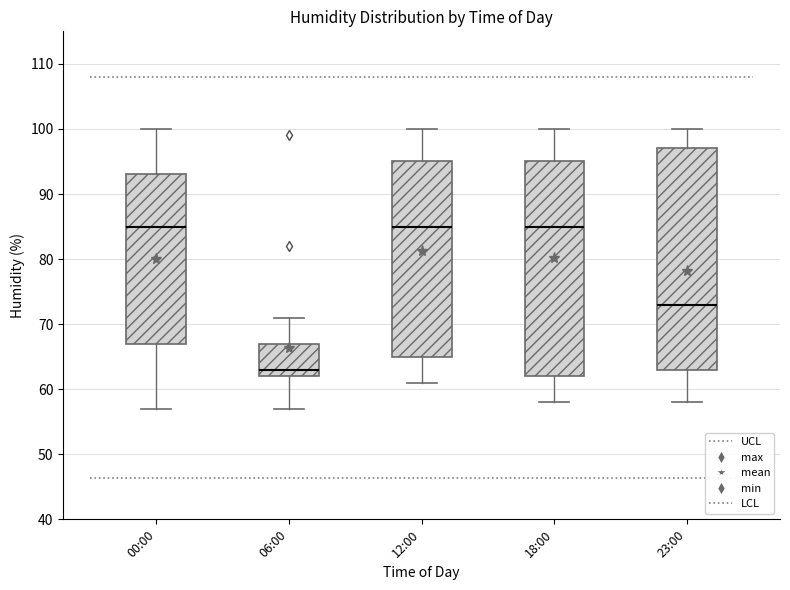

Where does the upper whisker of the box for 00:00 end on the y-axis? The values are not printed on the chart, so give them approximately, as read against the axis.

100